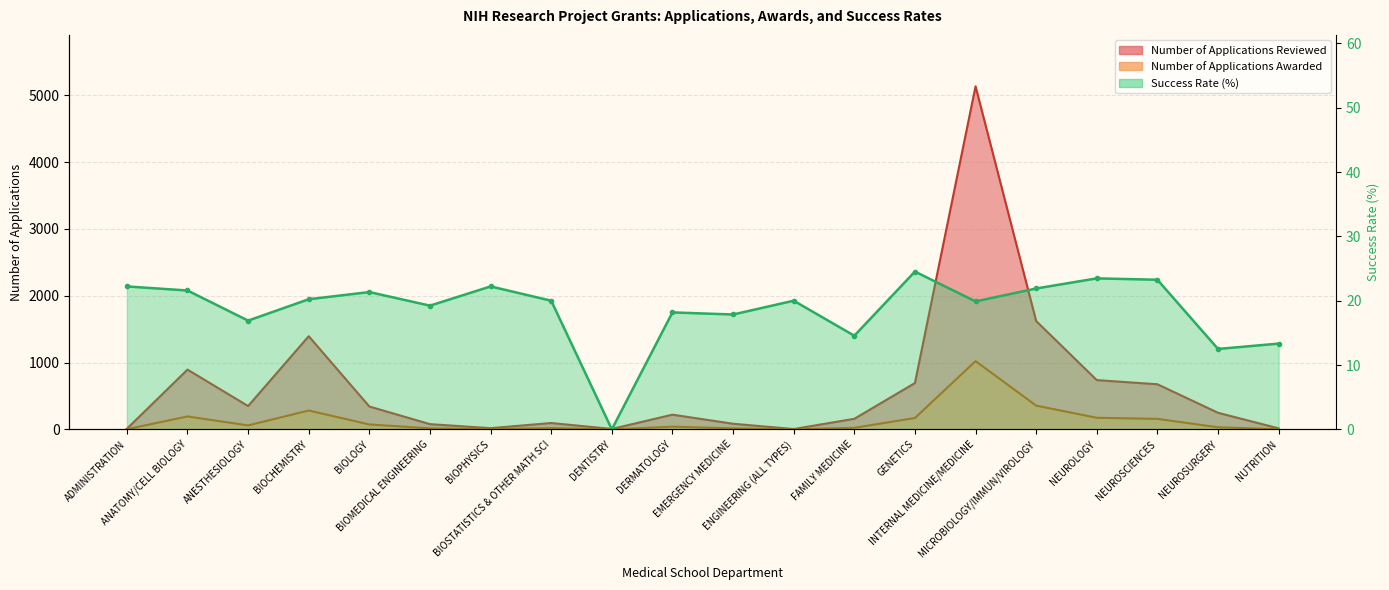

How many values in the Number of Applications Awarded series are below 40?

10